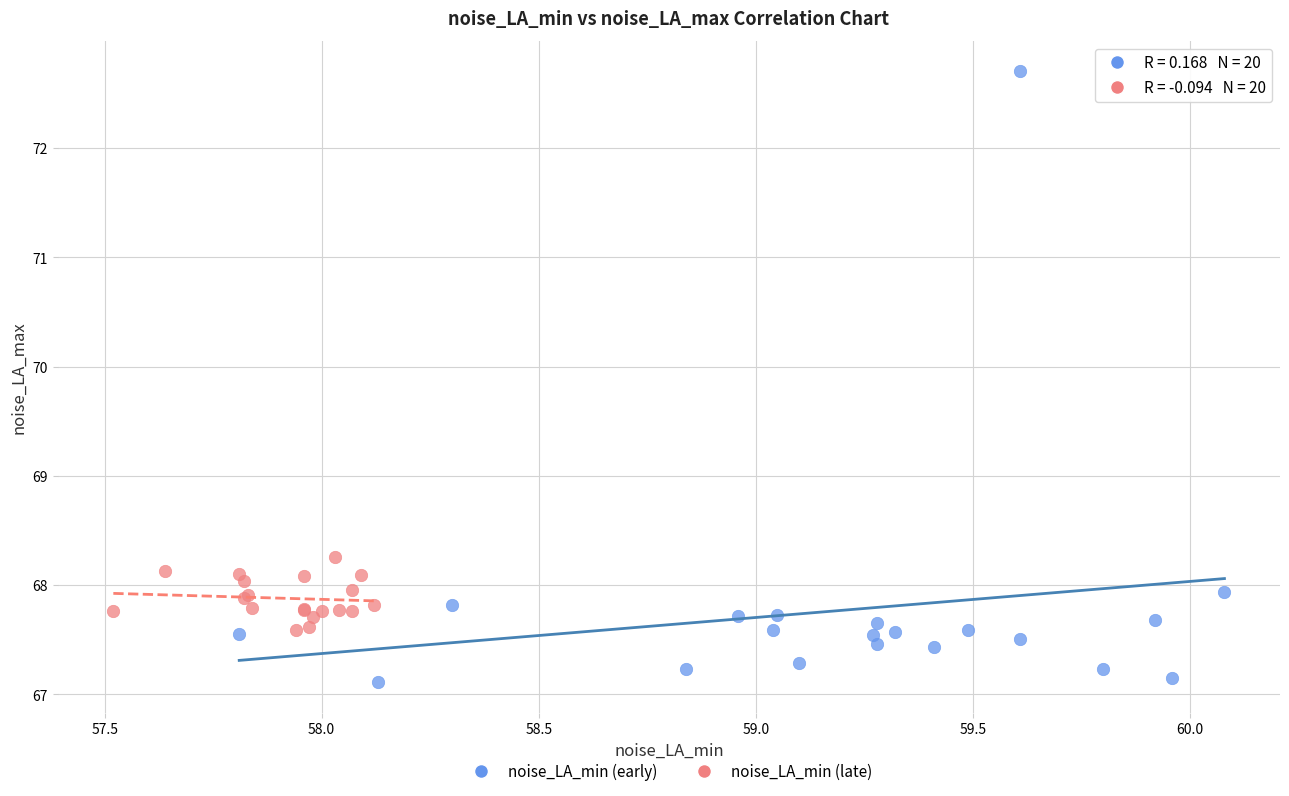

Which series reaches the maximum Y coordinate?

noise_LA_min (early)